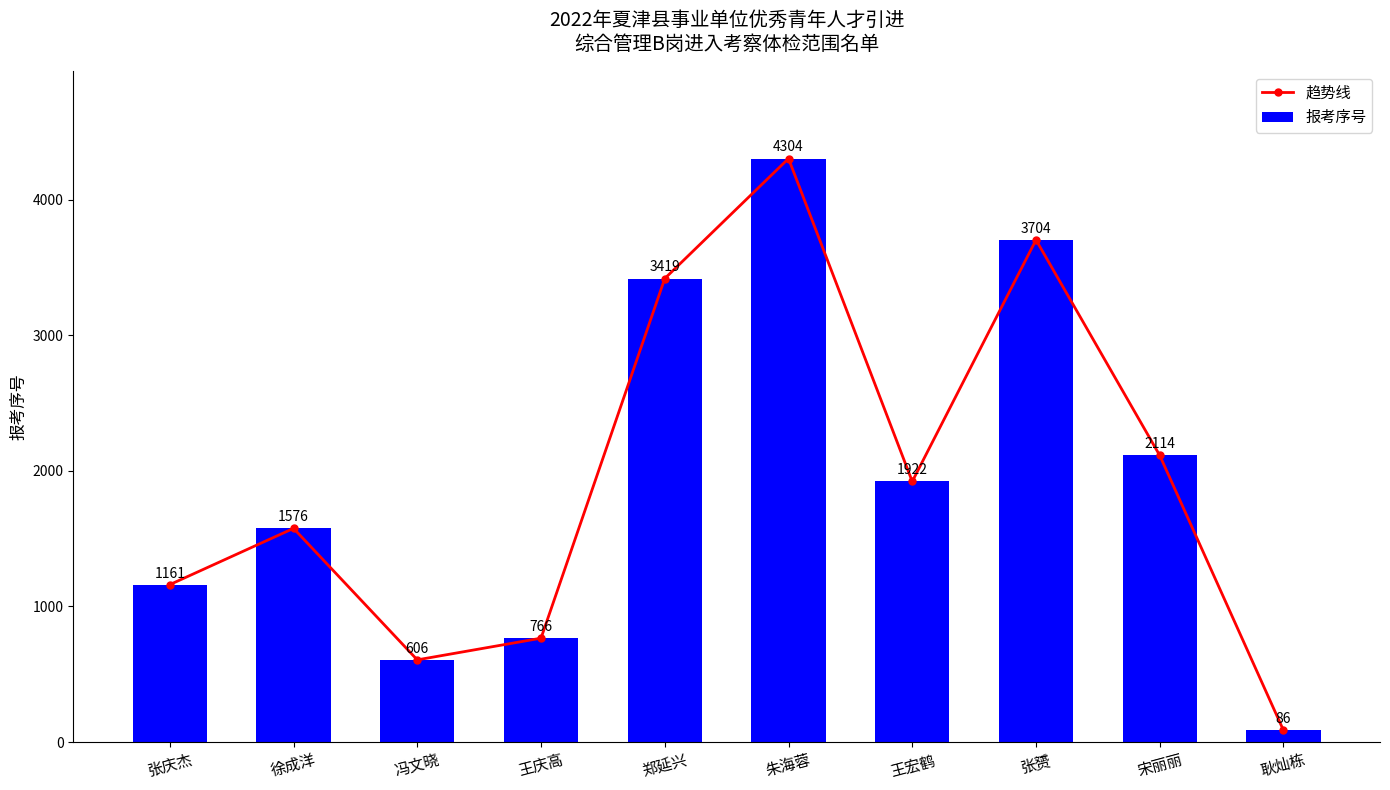

What is the smallest value displayed?

86